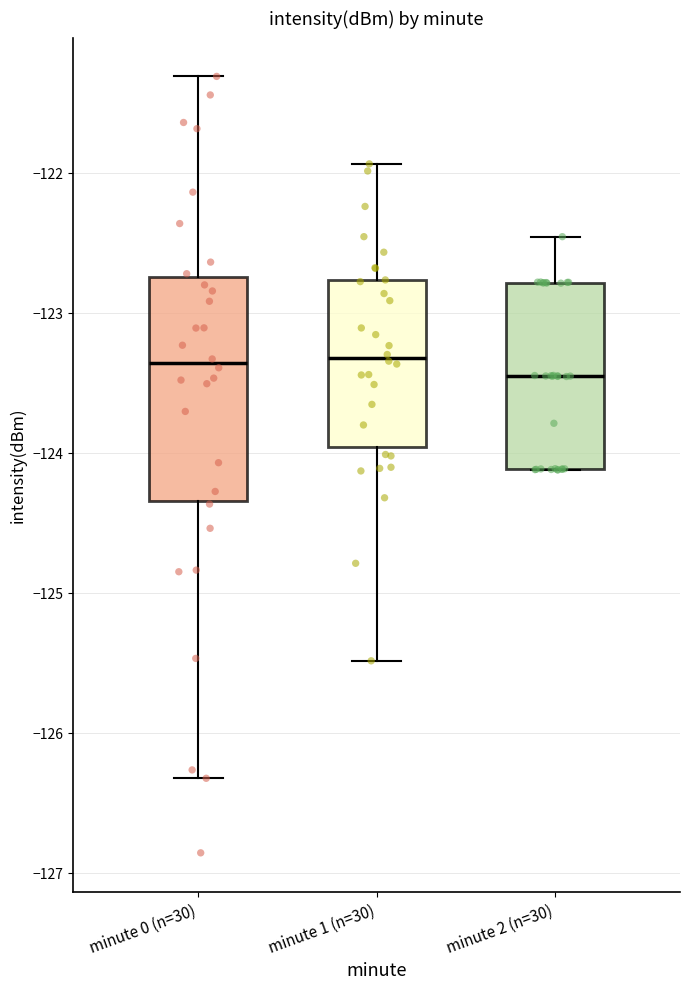

Where is the upper edge of the box for minute 0 (n=30) on the y-axis? The values are not printed on the chart, so give them approximately, as read against the axis.

-122.7